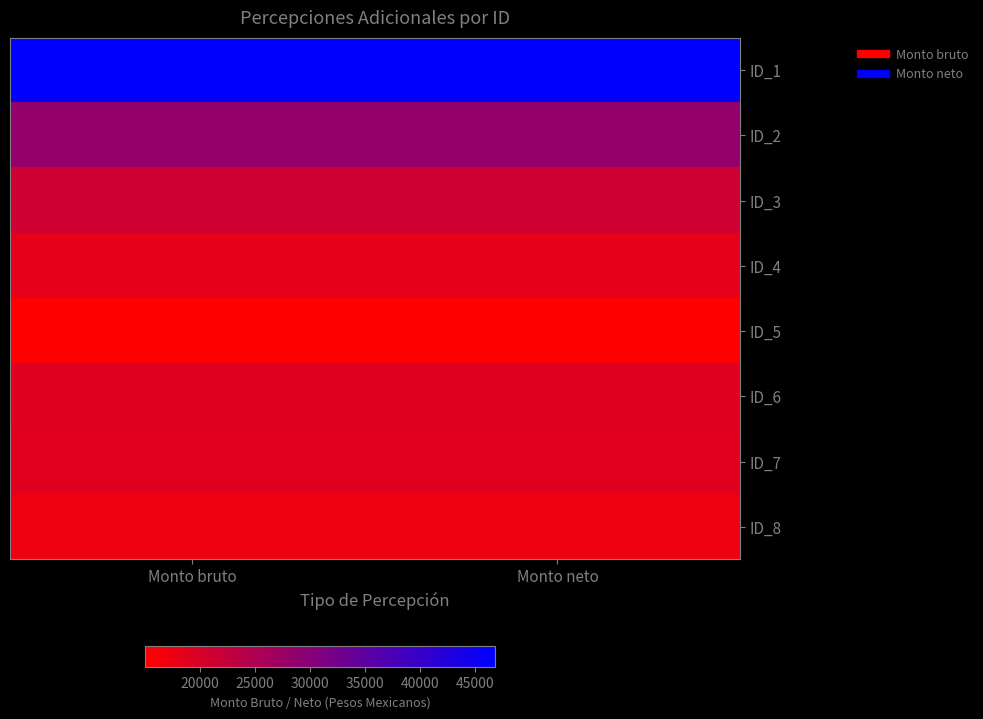

What is the difference between the highest and lowest values at Monto bruto?

31730.7